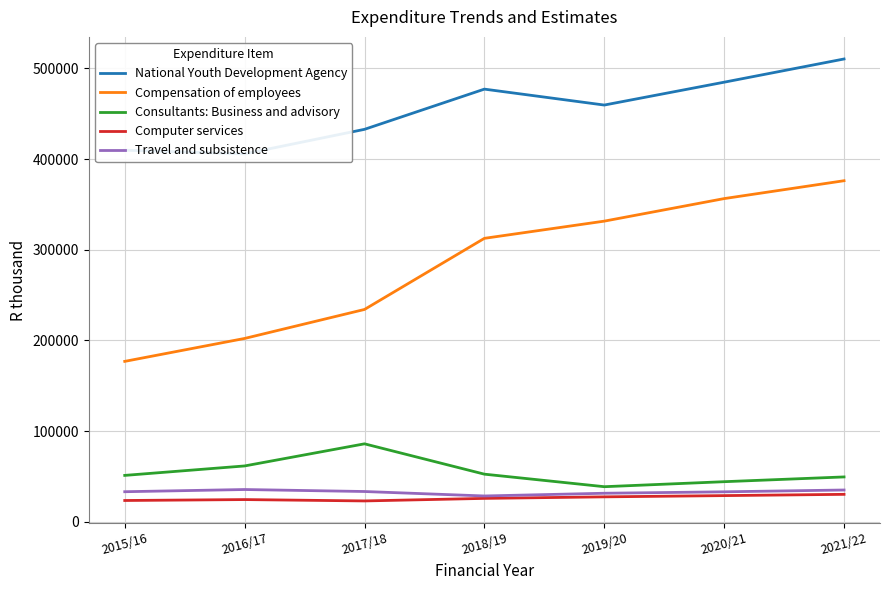

Reading left to right, list all the values displayed in this chart.

National Youth Development Agency: 2015/16=409789	2016/17=405766	2017/18=432806	2018/19=477145	2019/20=459577	2020/21=484788	2021/22=510381
Compensation of employees: 2015/16=176910	2016/17=202190	2017/18=234168	2018/19=312594	2019/20=331556	2020/21=356423	2021/22=376132
Consultants: Business and advisory: 2015/16=51168	2016/17=61591	2017/18=85984	2018/19=52520	2019/20=38699	2020/21=44217	2021/22=49472
Computer services: 2015/16=23485	2016/17=24506	2017/18=23002	2018/19=25810	2019/20=27510	2020/21=28876	2021/22=30276
Travel and subsistence: 2015/16=33163	2016/17=35588	2017/18=33394	2018/19=28480	2019/20=31480	2020/21=33058	2021/22=35056